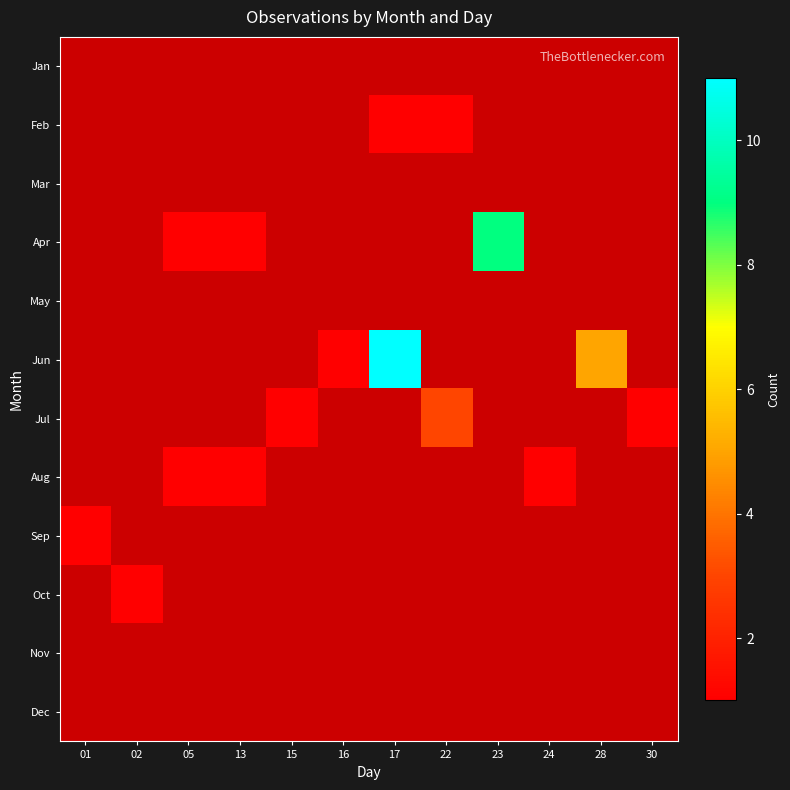

How many categories are shown in the chart?

12